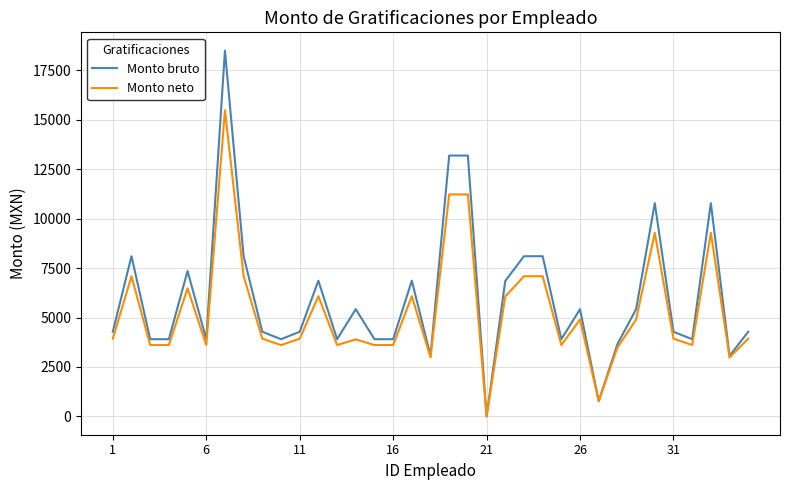

How many values in Monto bruto are above zero?

34